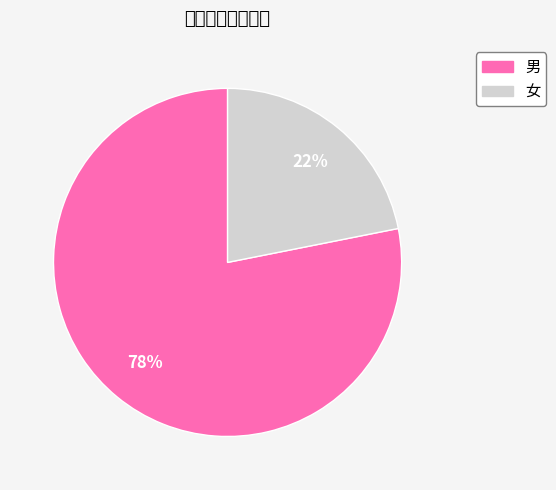

Does 女 account for over 50% of the chart?

No